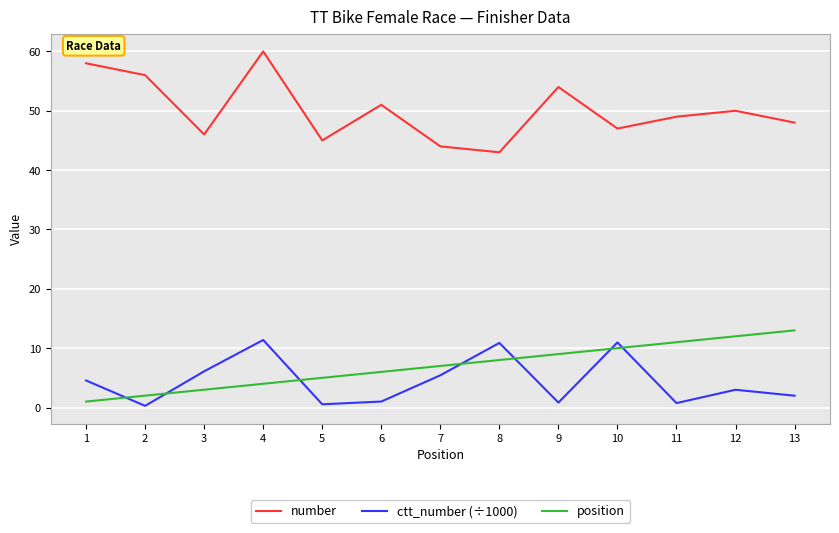

Which series has the widest spread of values?

number